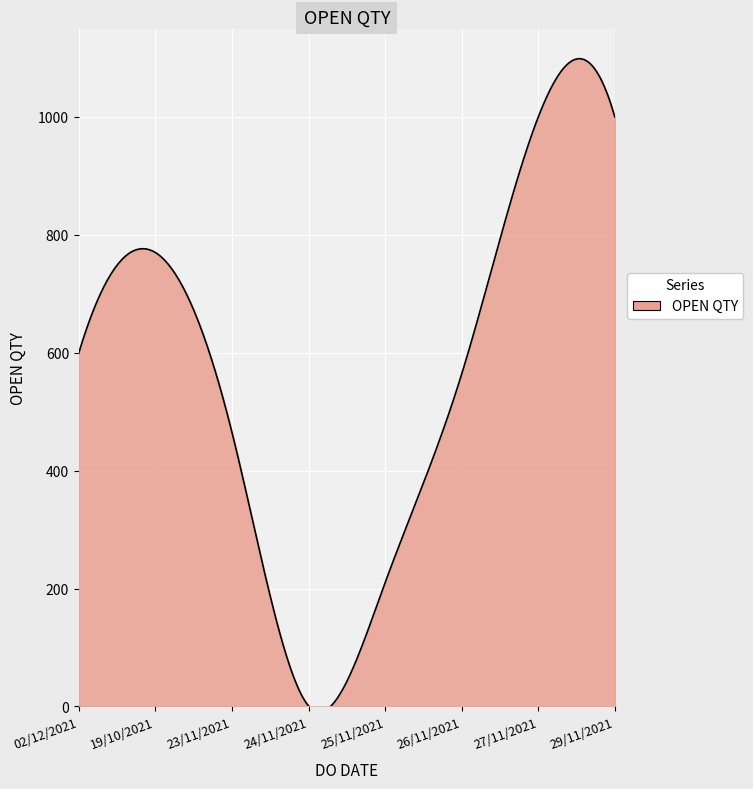

What is the difference between the maximum and minimum values?

1108.3